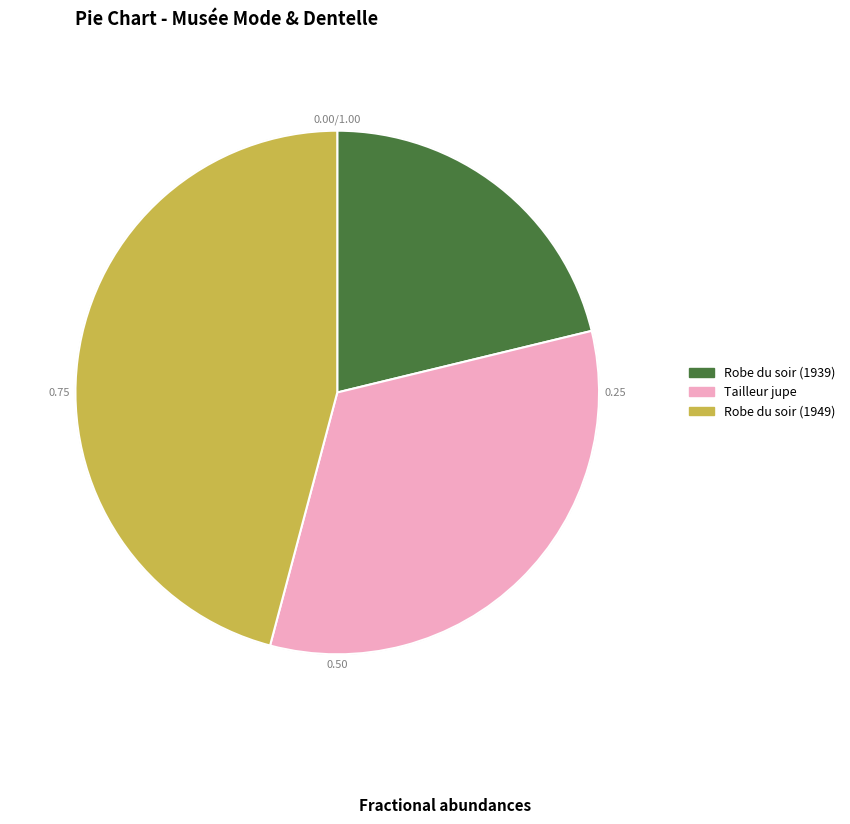

Rank the categories by value from lowest to highest.

Robe du soir (1939), Tailleur jupe, Robe du soir (1949)